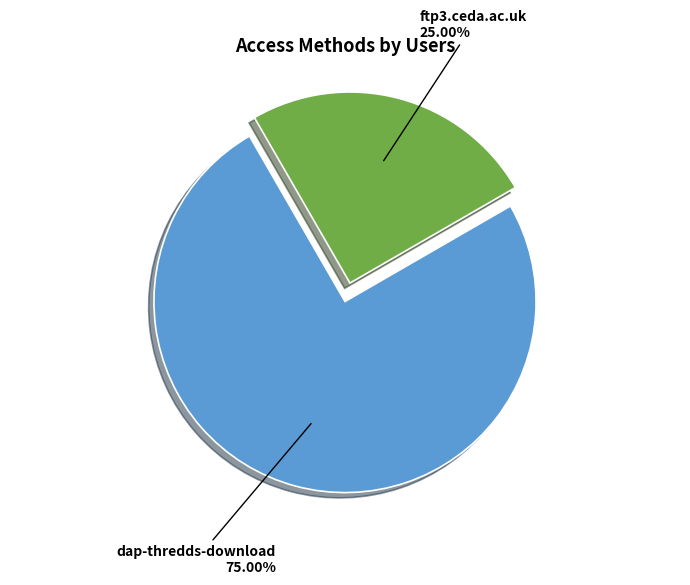

Is there any slice that represents more than half of the pie?

Yes